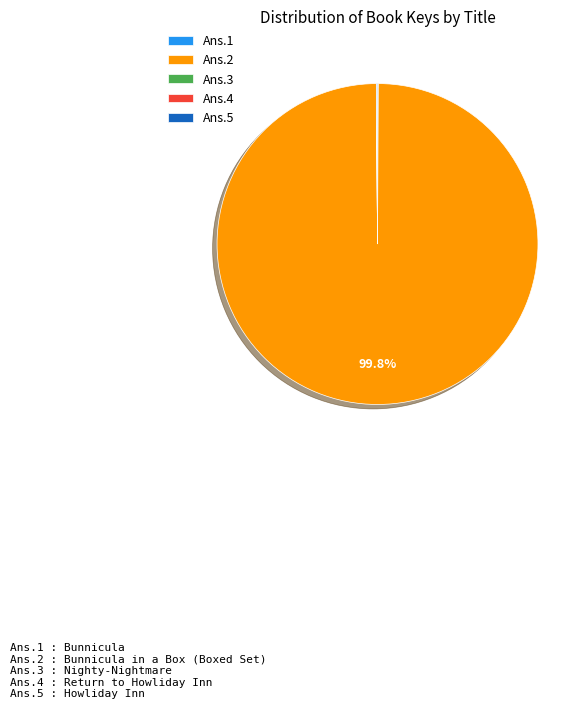

Does any single category account for the majority?

Yes